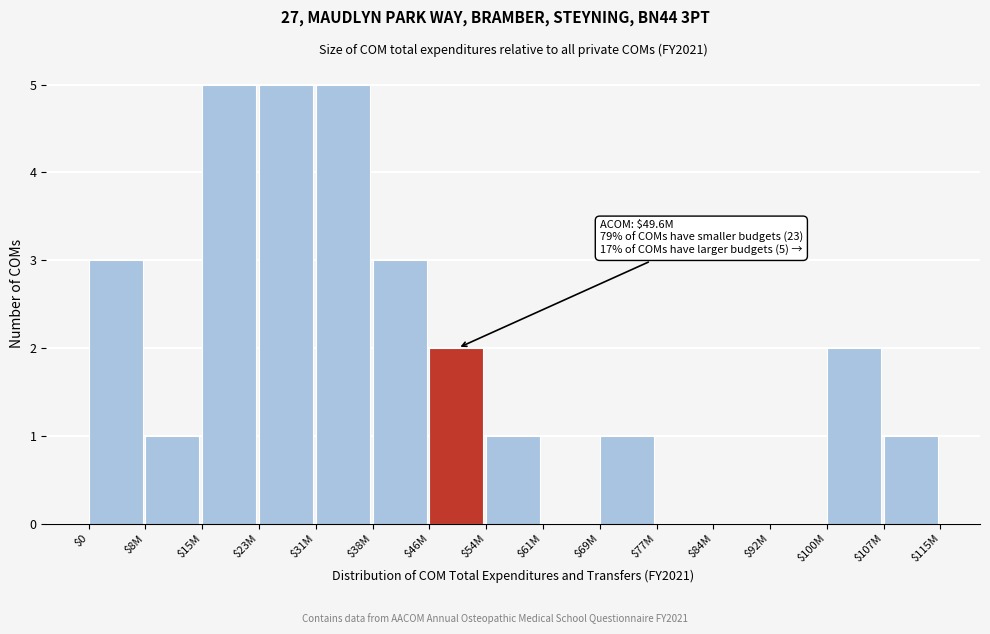

What is the sum of all values?

29